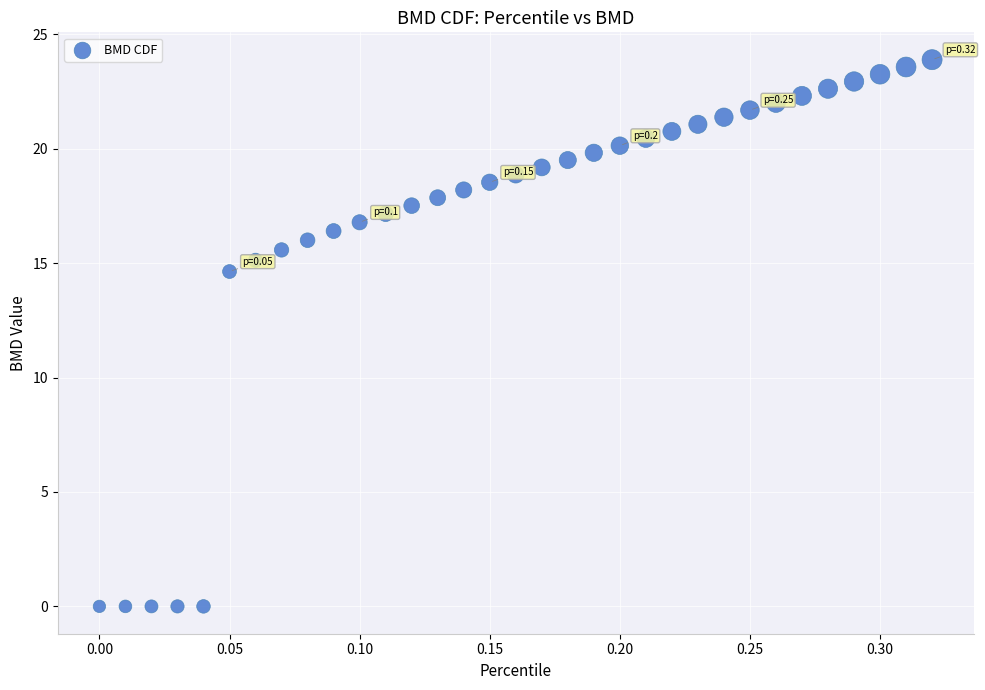

What Y value in the scatter plot is closest to 11?

14.6